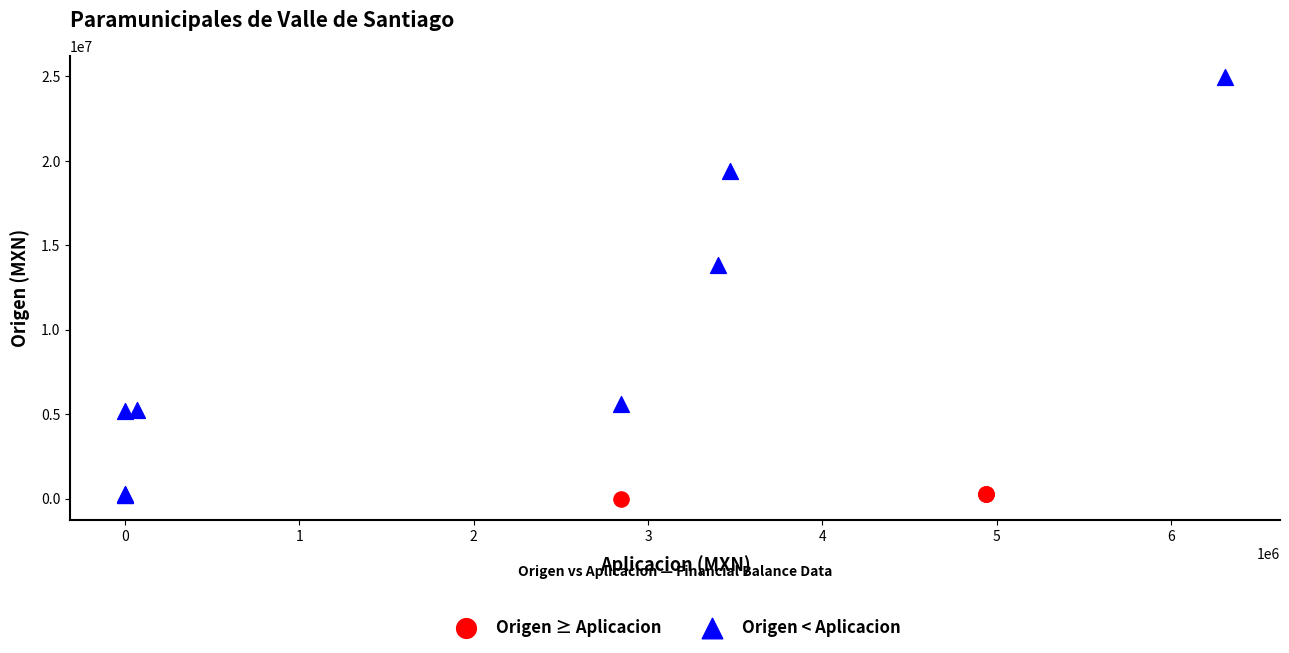

Which series has the widest spread of Y values?

Origen < Aplicacion